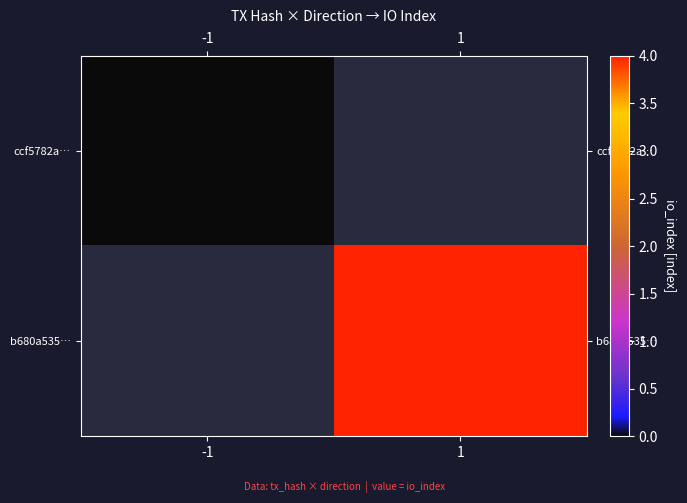

List the labels in order of ccf5782a… value, smallest first.

-1, 1